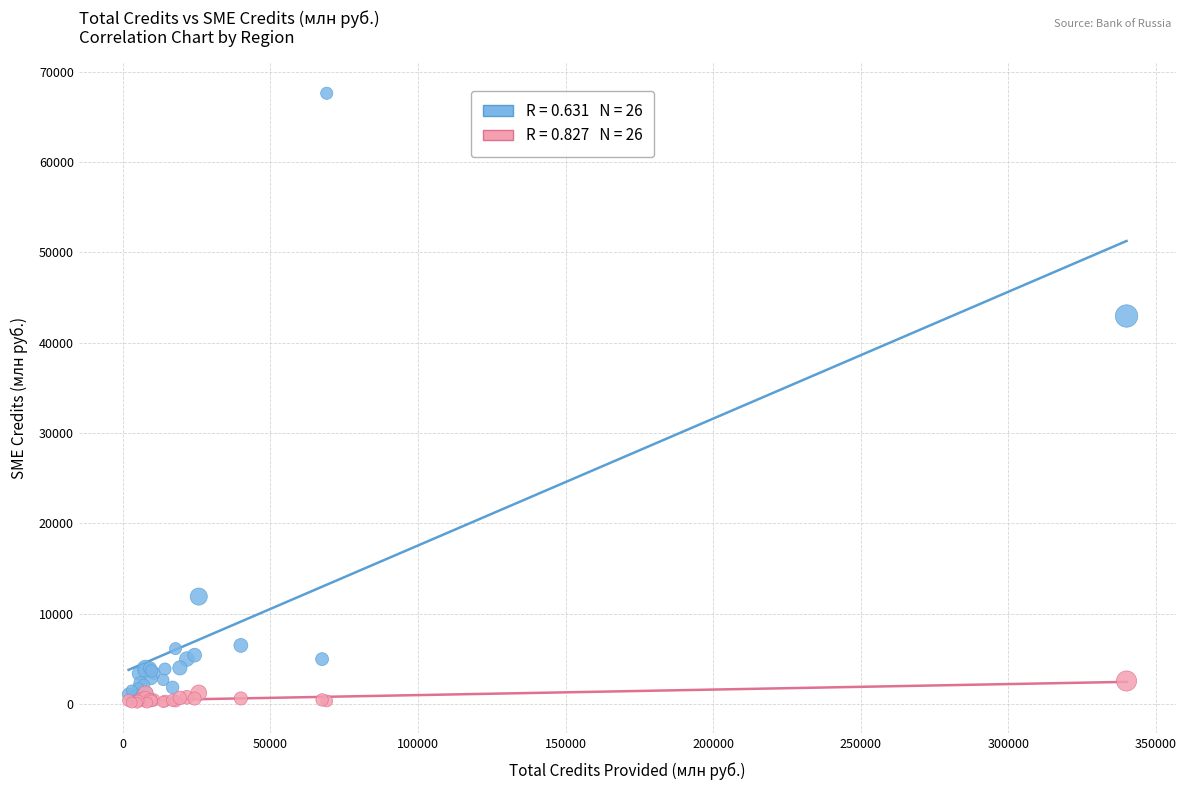

Across all series, what Y value is closest to 33875?

42965